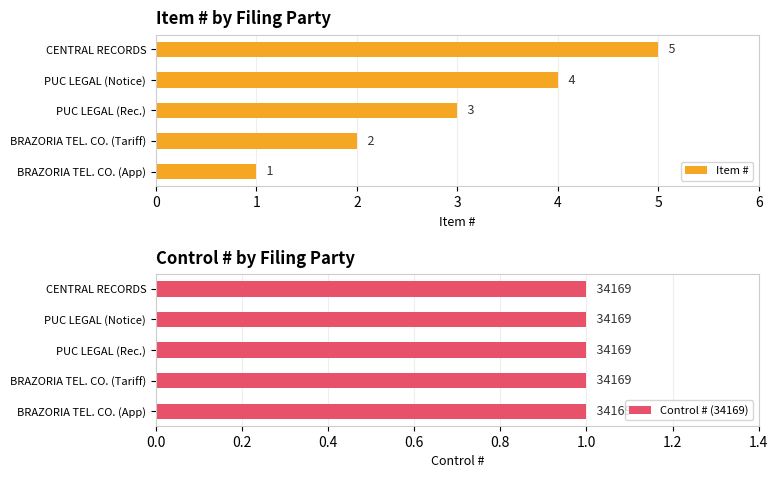

How many groups of bars are there?

5